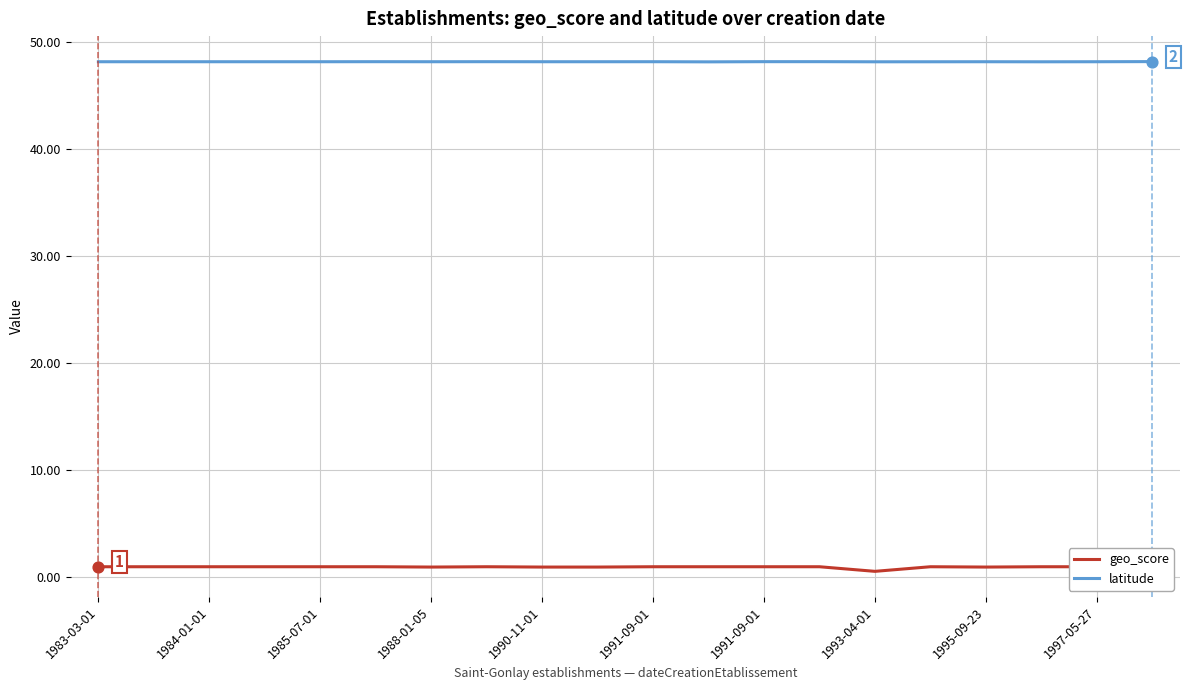

At how many categories does at least one series exceed 43?

20